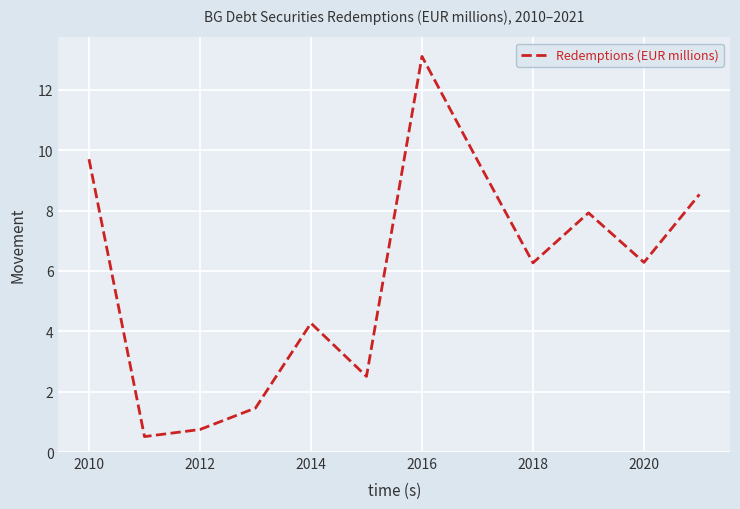

What is the maximum value shown in the chart?

13.1